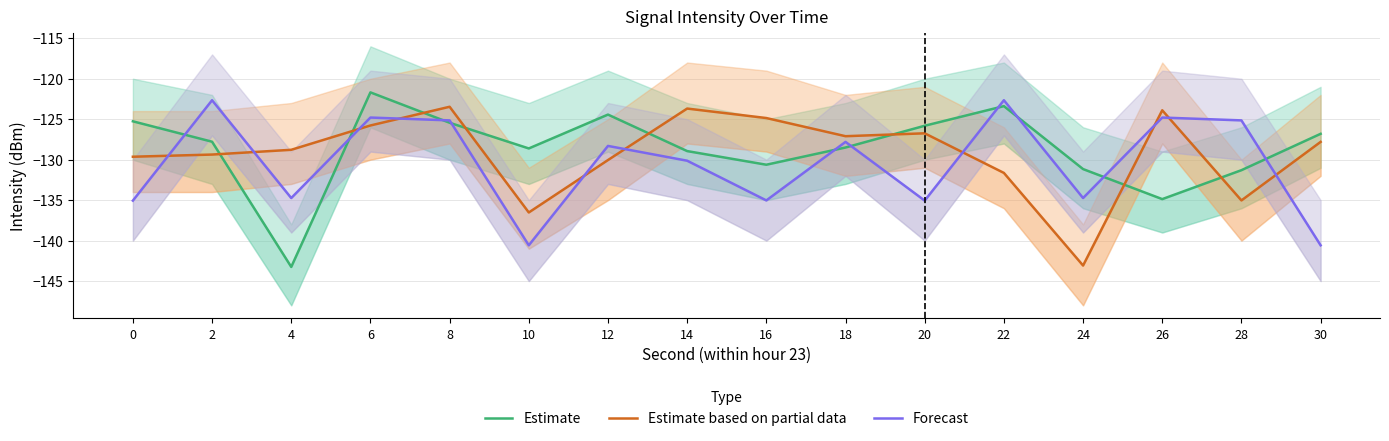

Reading left to right, transcribe all the data shown in this chart.

Estimate: 0=-125.3	2=-127.8	4=-143.3	6=-121.7	8=-125.4	10=-128.6	12=-124.4	14=-128.9	16=-130.6	18=-128.5	20=-125.8	22=-123.4	24=-131.2	26=-134.9	28=-131.3	30=-126.8
Estimate based on partial data: 0=-129.6	2=-129.4	4=-128.8	6=-125.8	8=-123.5	10=-136.5	12=-130.0	14=-123.7	16=-124.9	18=-127.1	20=-126.7	22=-131.6	24=-143.1	26=-123.9	28=-135.0	30=-127.8
Forecast: 0=-135.1	2=-122.7	4=-134.7	6=-124.8	8=-125.1	10=-140.6	12=-128.3	14=-130.1	16=-135.0	18=-127.8	20=-135.1	22=-122.7	24=-134.7	26=-124.8	28=-125.1	30=-140.6